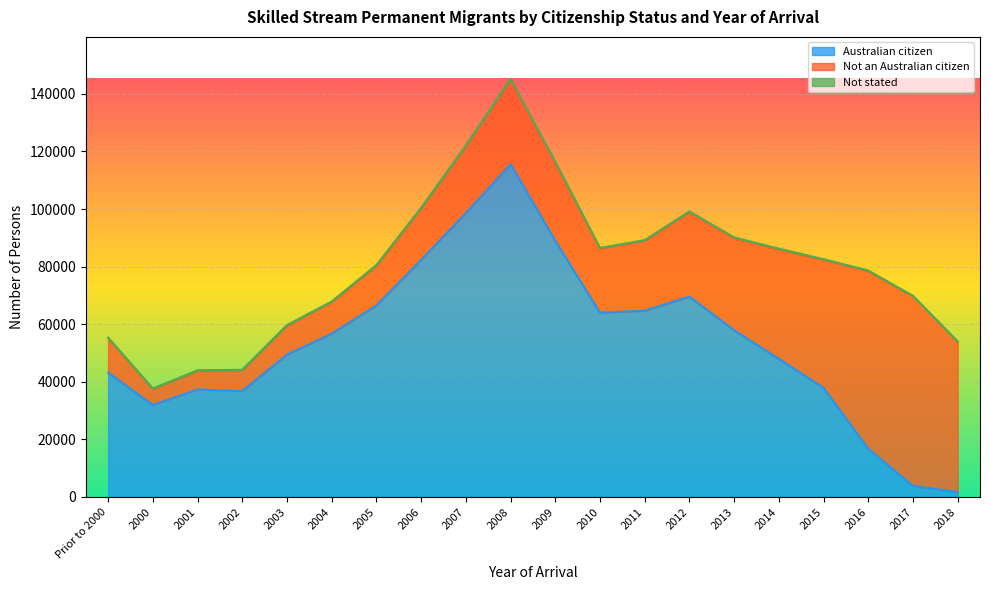

Between 2018 and Prior to 2000, which is larger?

Prior to 2000